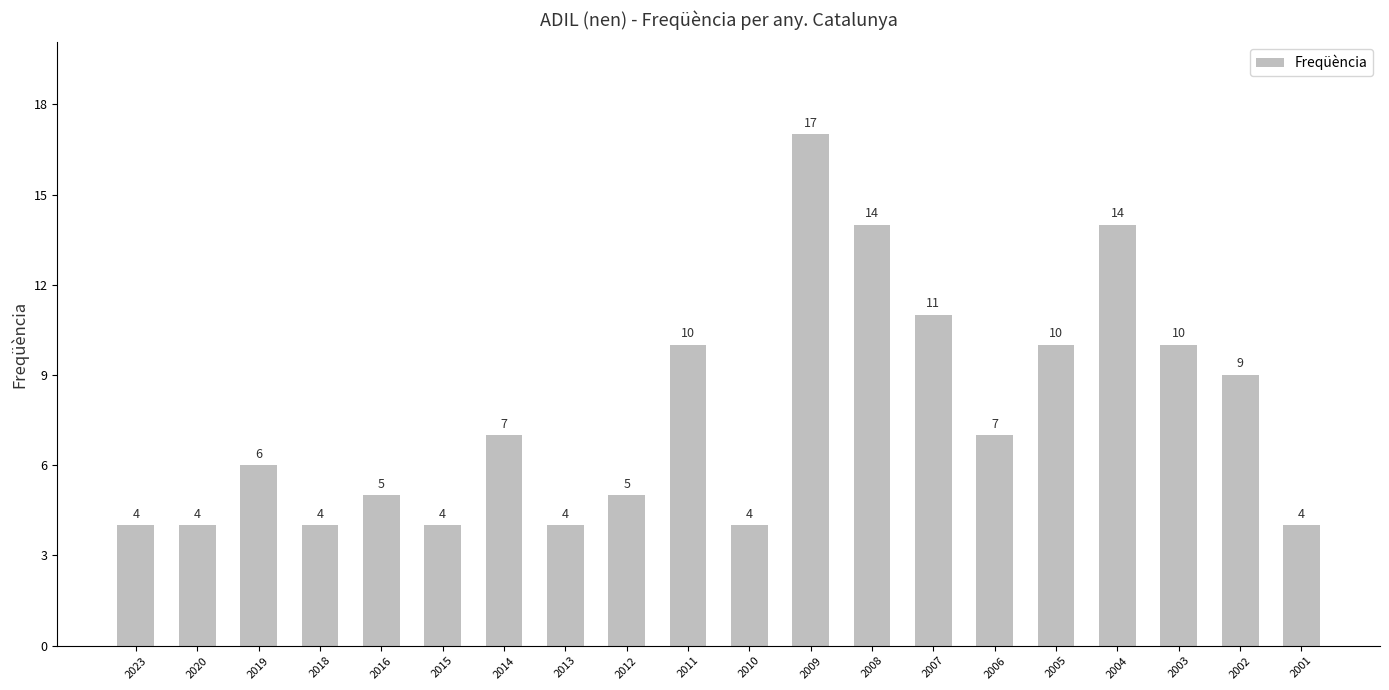

What value does the data have at 2016?

5